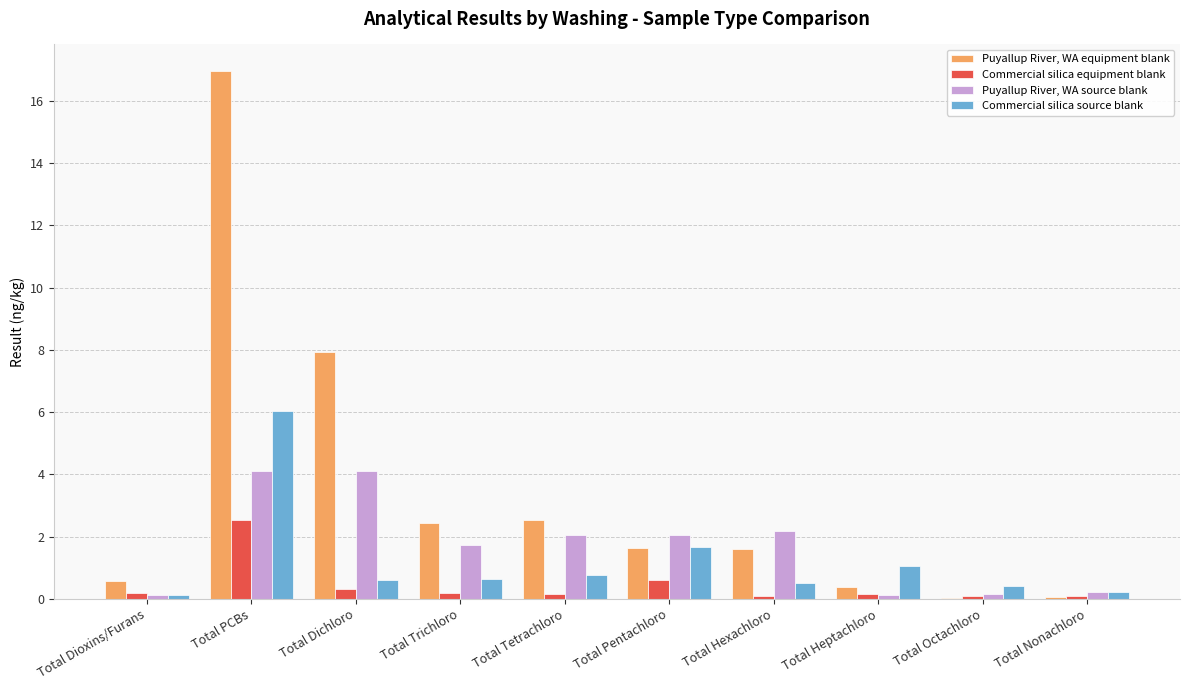

Where does the Puyallup River, WA source blank series first go above 2?

Total PCBs